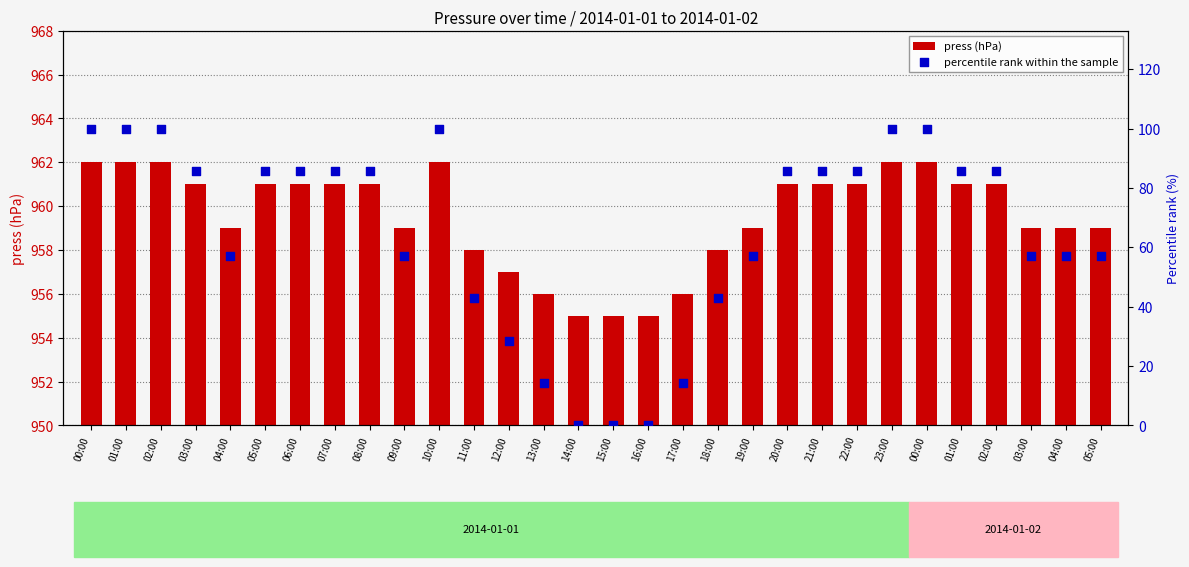

What are all the series names shown in the legend?

press (hPa), percentile rank within the sample